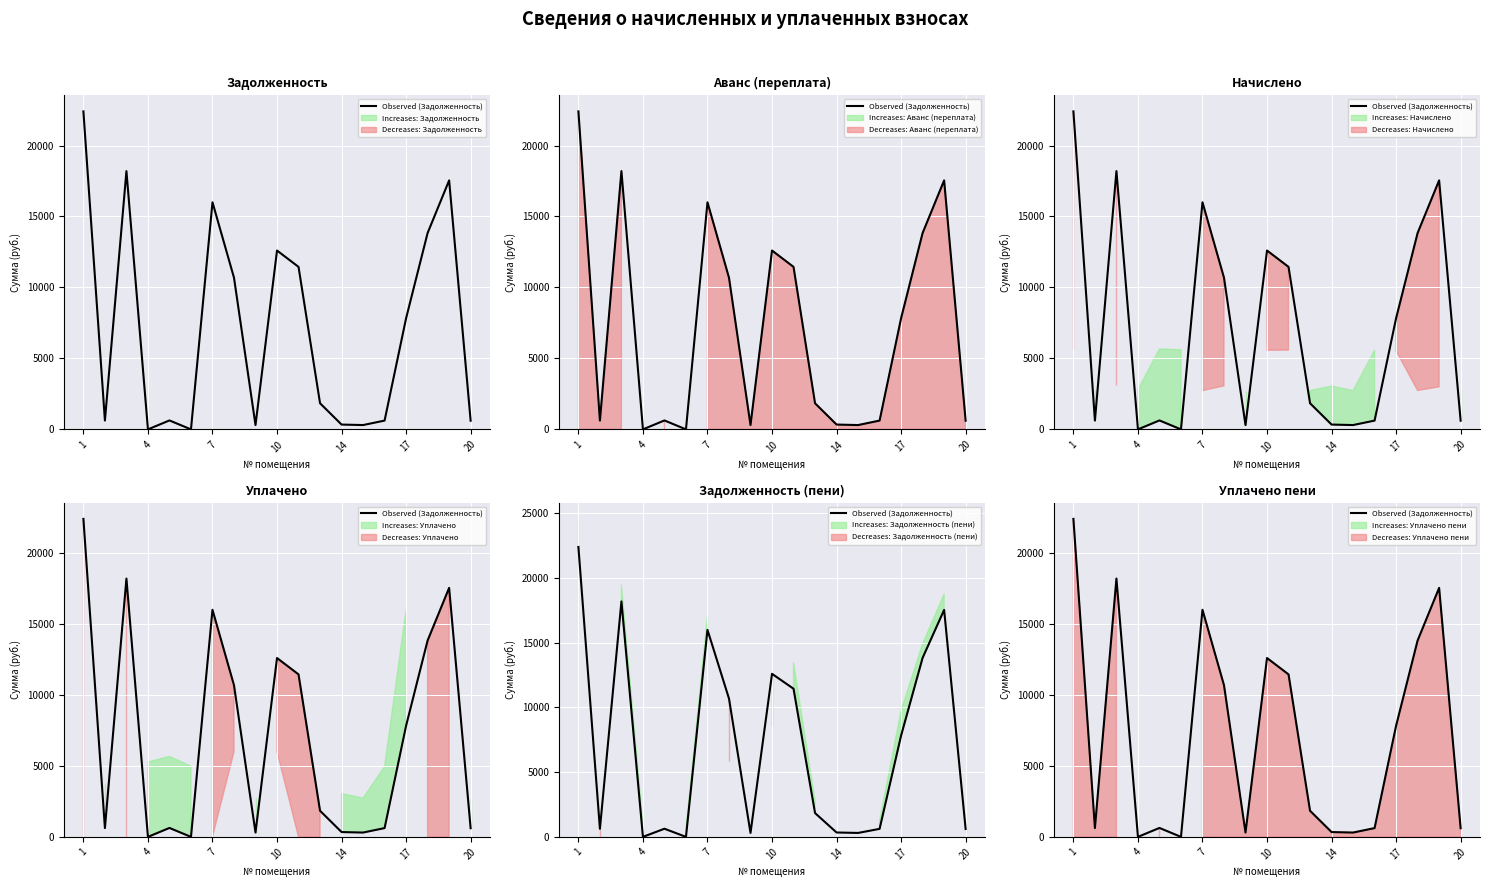

What is the maximum value shown in the chart?

22405.1